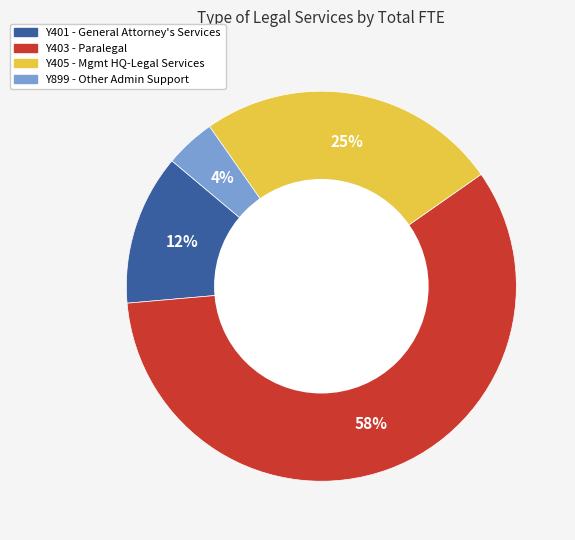

To the nearest percent, what is the average slice percentage?

25%